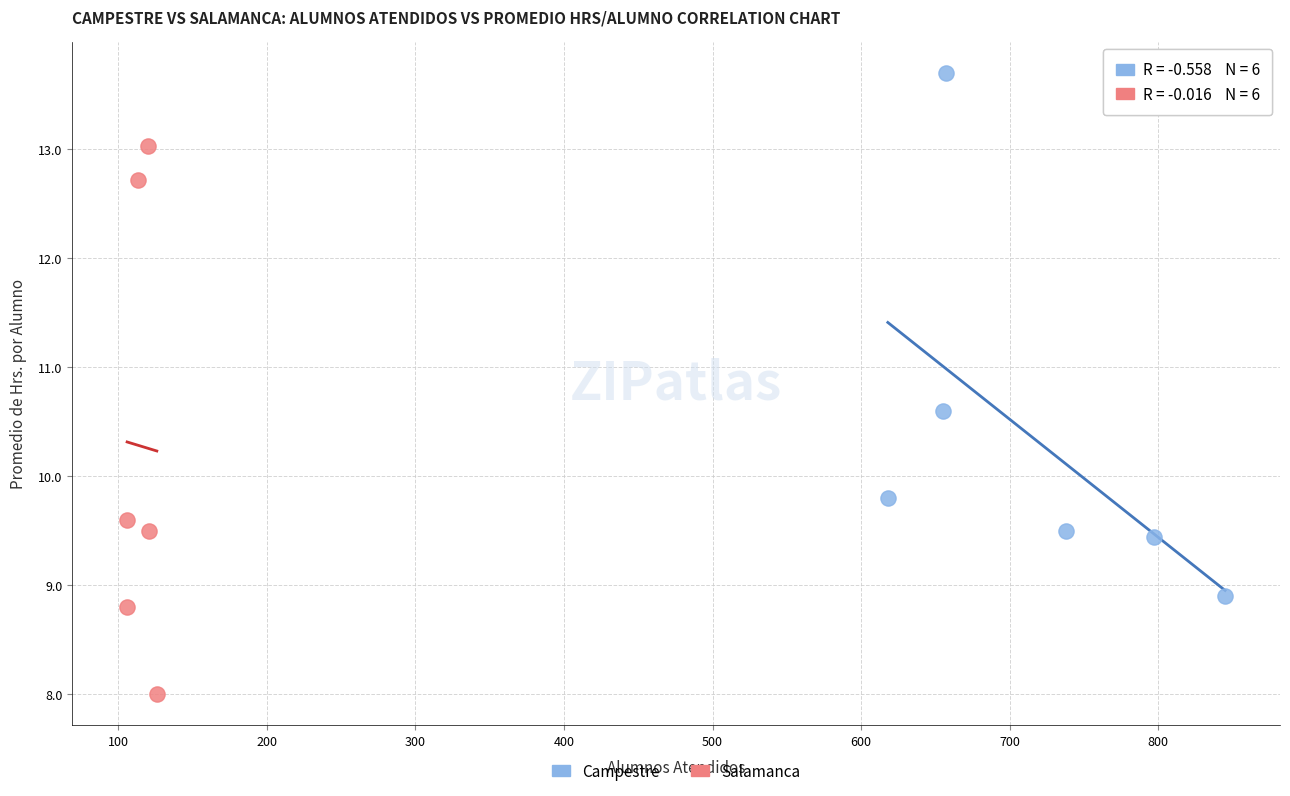

Which series contains the lowest Y value?

Salamanca